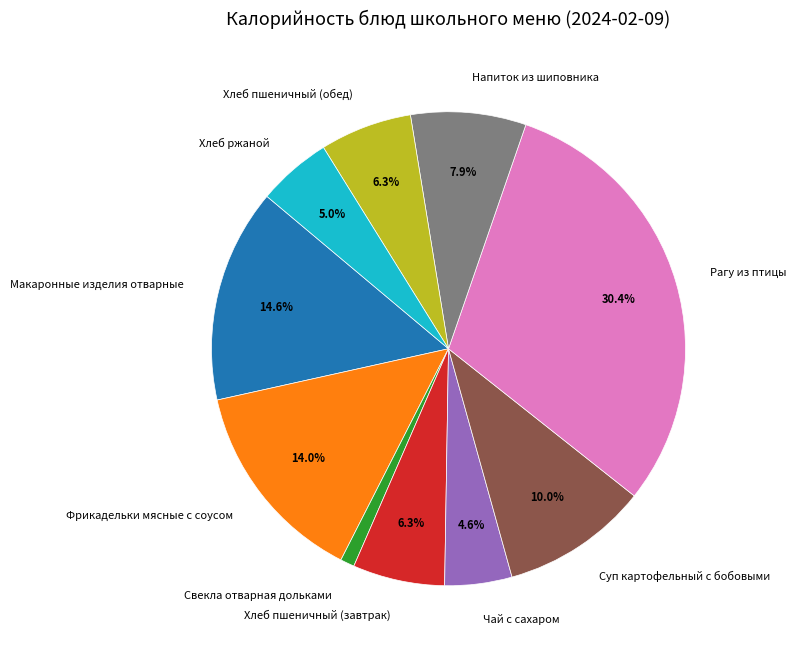

How much of the chart is everything except Хлеб ржаной?

95.0%